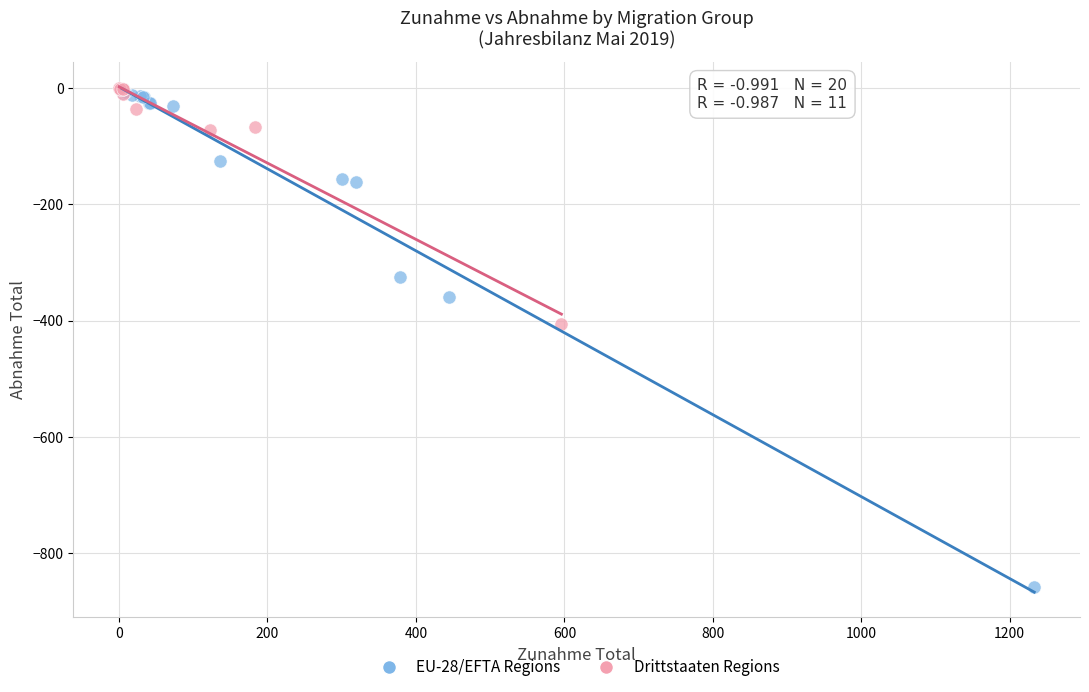

Which series contains the lowest Y value?

EU-28/EFTA Regions